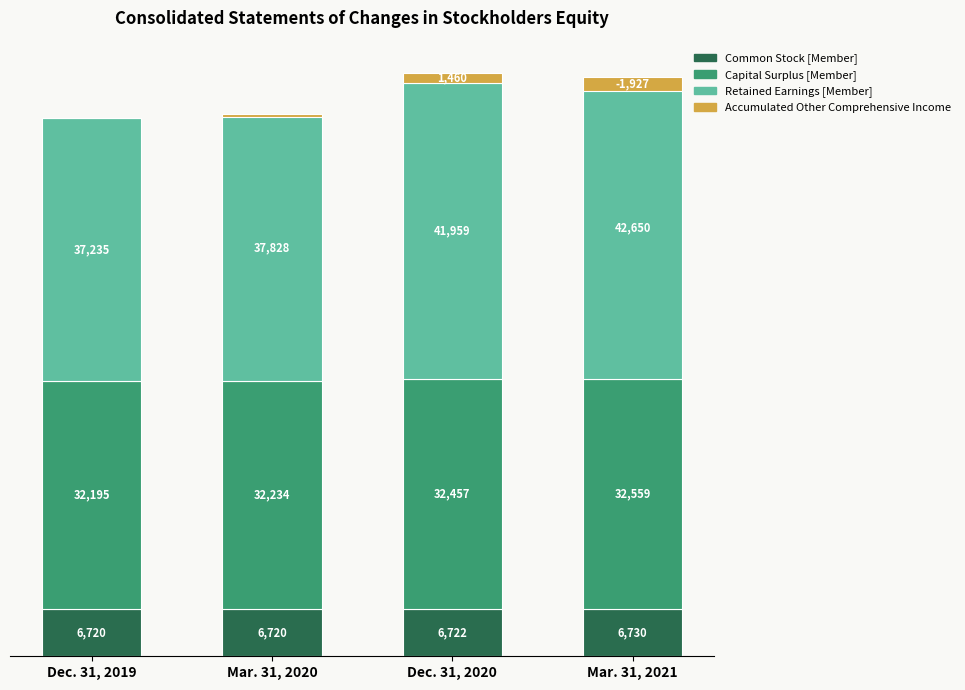

How many data points in Capital Surplus [Member] are less than 32457?

2